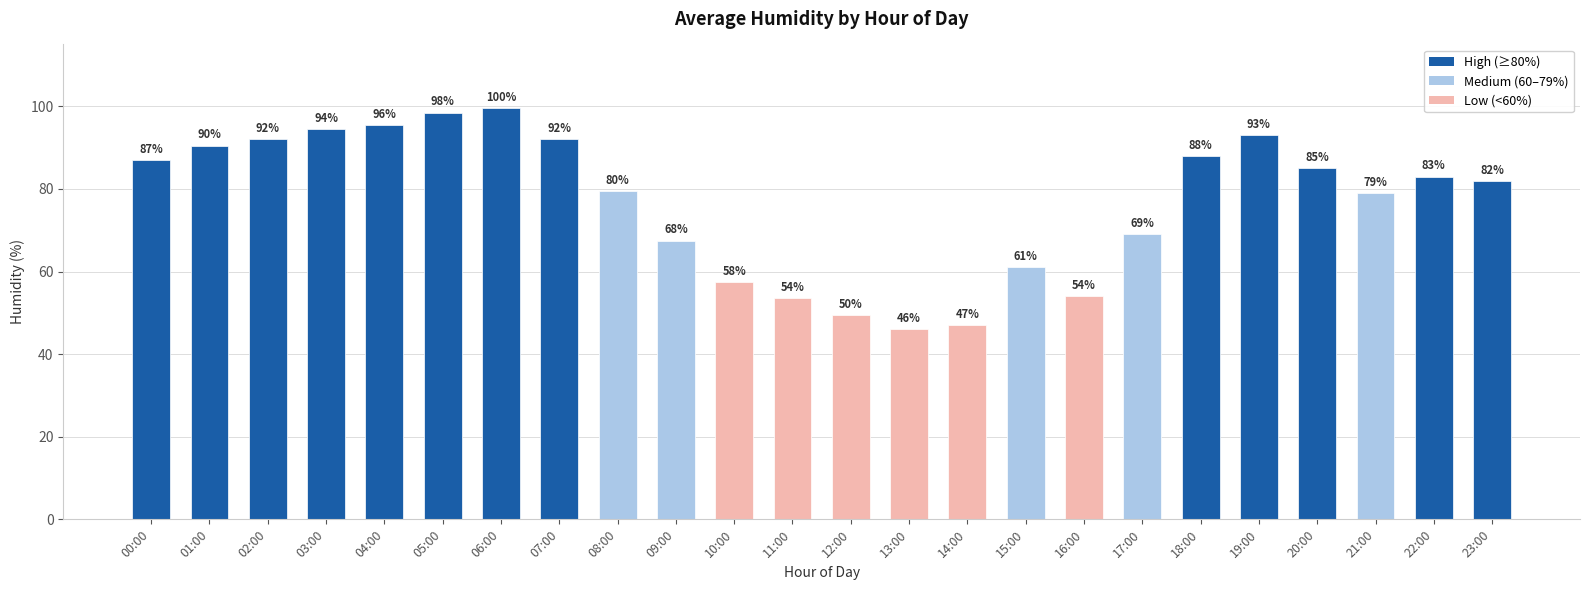

What position from the right is 17:00?

7